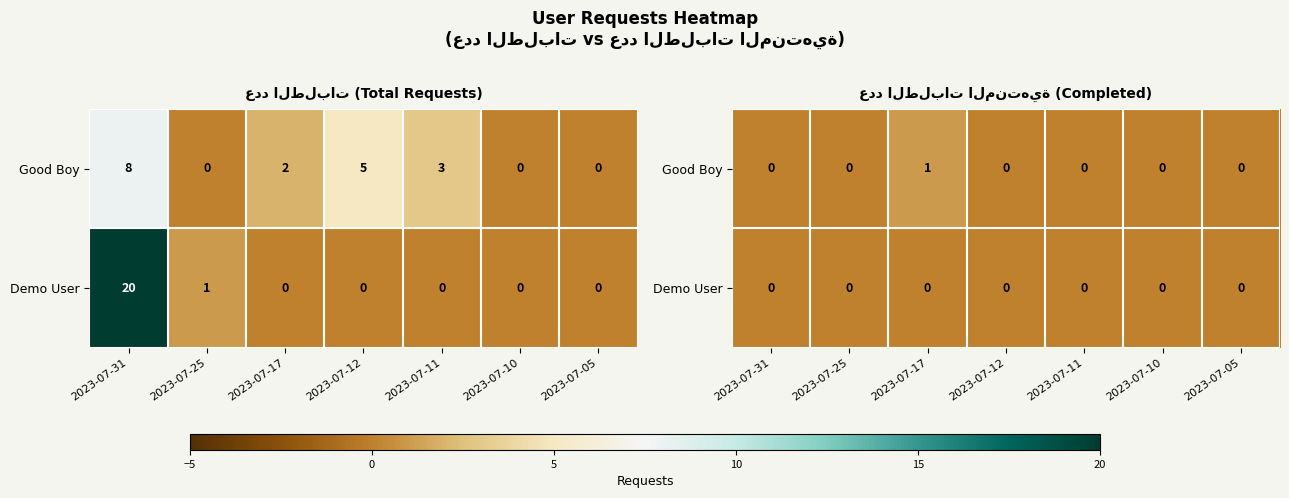

Between 2023-07-17 and 2023-07-05, which series saw the biggest shift?

Good Boy